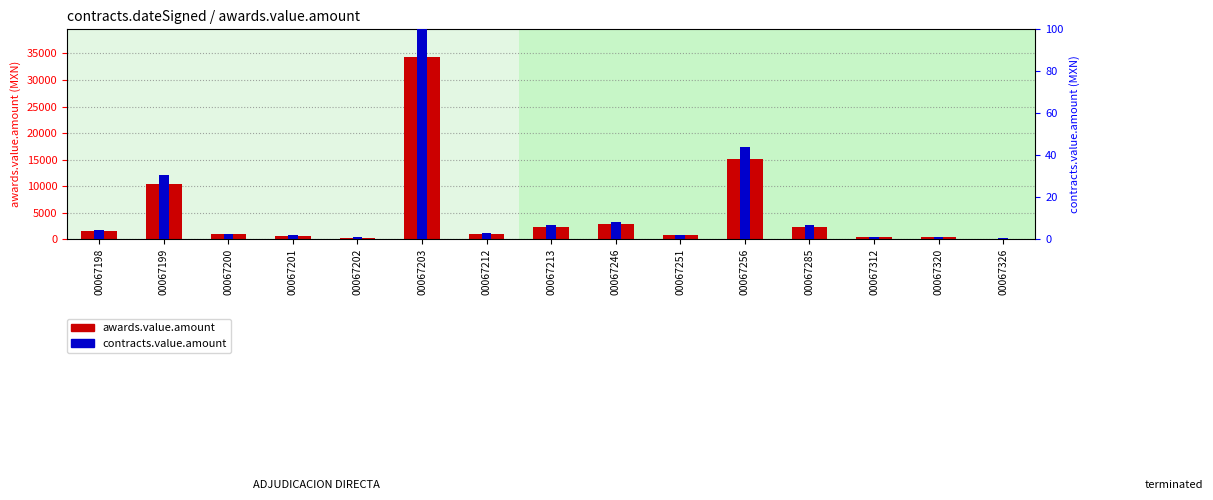

Reading left to right, transcribe all the data shown in this chart.

awards.value.amount: 00067198=1560.0	00067199=10480.0	00067200=942.0	00067201=633.0	00067202=324.0	00067203=34380.0	00067212=970.0	00067213=2298.0	00067246=2810.0	00067251=740.0	00067256=15171.0	00067285=2375.0	00067312=357.0	00067320=440.0	00067326=139.0
contracts.value.amount: 00067198=4.5	00067199=30.5	00067200=2.7	00067201=1.8	00067202=0.9	00067203=100.0	00067212=2.8	00067213=6.7	00067246=8.2	00067251=2.2	00067256=44.1	00067285=6.9	00067312=1.0	00067320=1.3	00067326=0.4